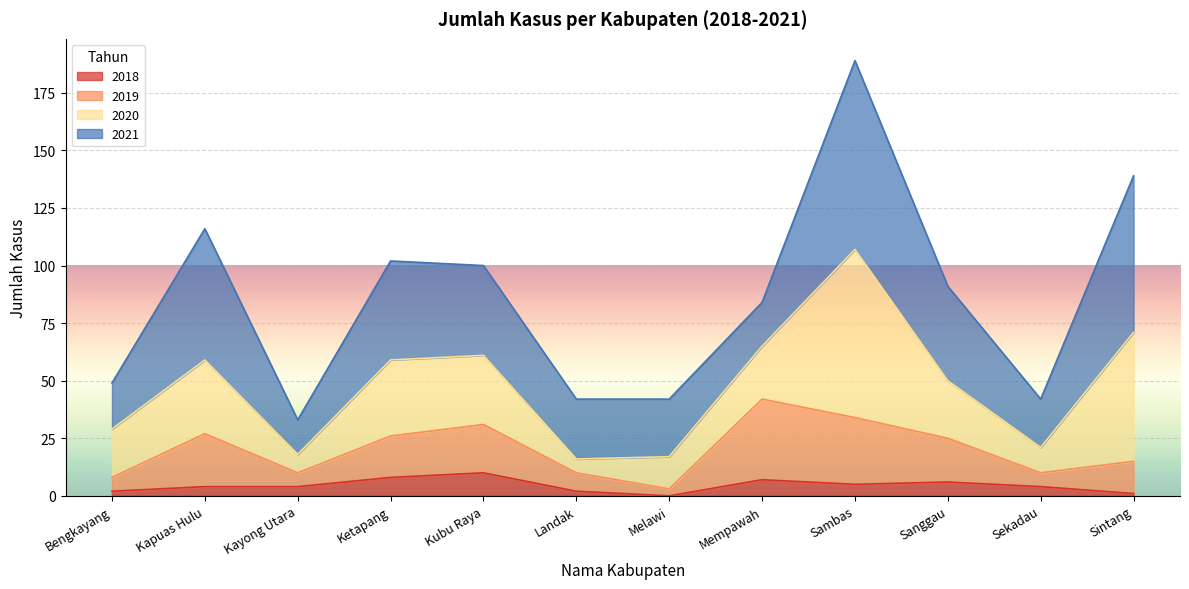

How many values in the 2019 series are below 25?

6